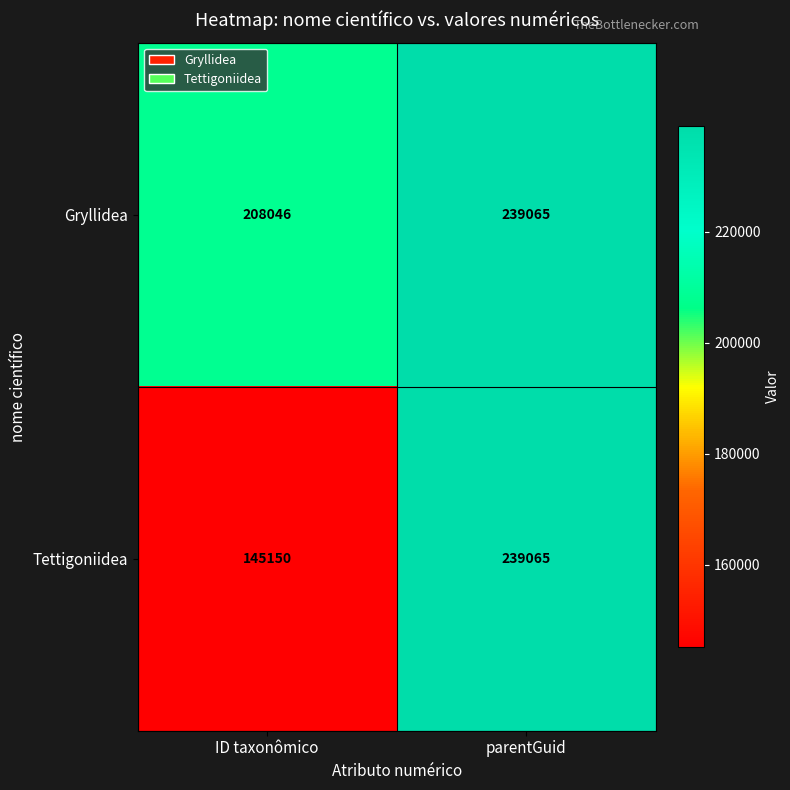

At which category is the sum across all series the highest?

parentGuid